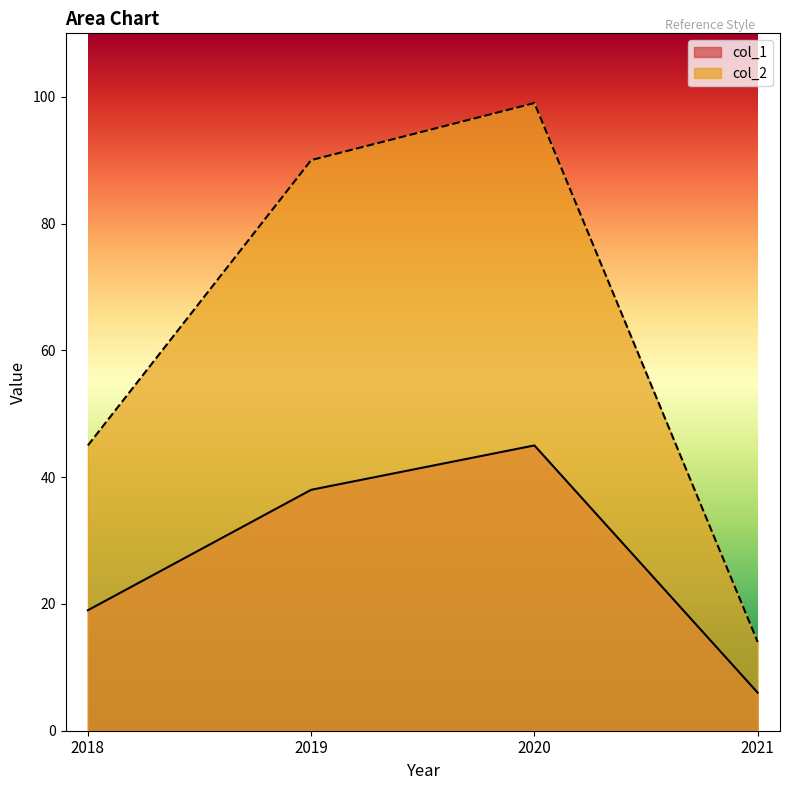

True or false: col_1 has more than 2 interior local peaks.

False